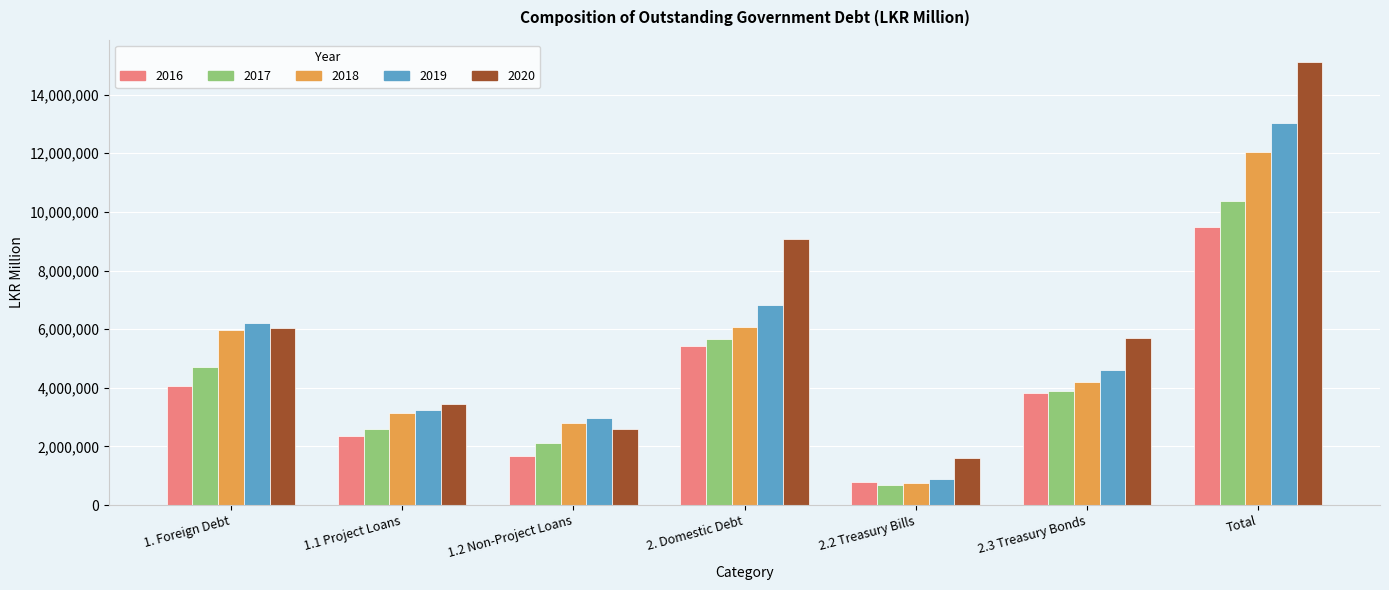

At how many categories does at least one series exceed 1350167?

7